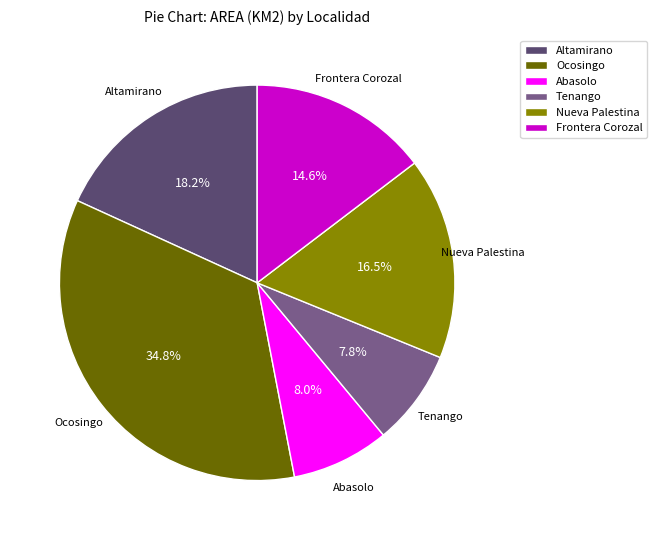

To the nearest percent, what is the difference between the Frontera Corozal and Ocosingo slice percentages?

20%